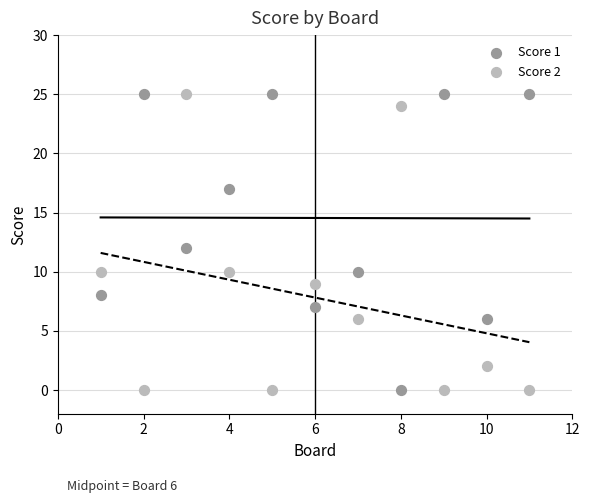

What is the X range (max minus min) for the scatter plot?

10